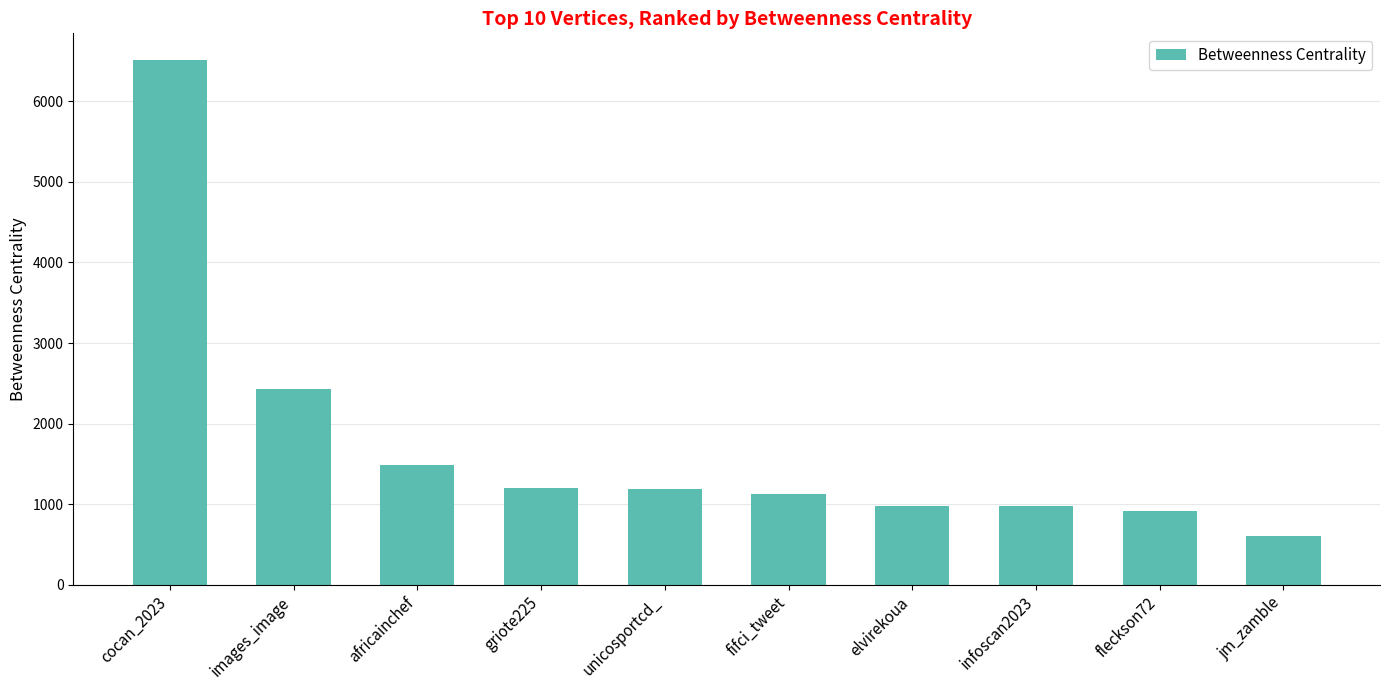

The value at infoscan2023 is 983.3. True or false?

True